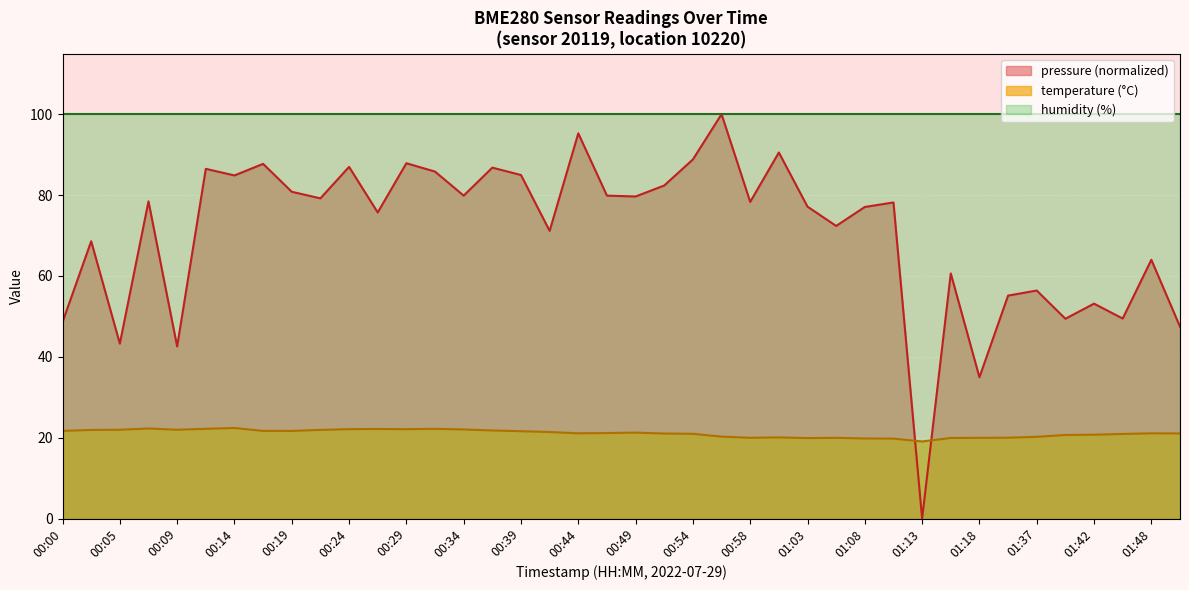

List the labels in order of value, smallest first.

01:13, 01:11, 01:08, 01:03, 01:16, 01:06, 01:18, 00:58, 01:29, 01:01, 01:37, 00:56, 01:40, 01:42, 01:45, 00:54, 00:51, 01:50, 01:48, 00:44, 00:46, 00:49, 00:41, 00:39, 00:00, 00:17, 00:19, 00:36, 00:02, 00:22, 00:05, 00:09, 00:34, 00:29, 00:24, 00:26, 00:12, 00:31, 00:07, 00:14